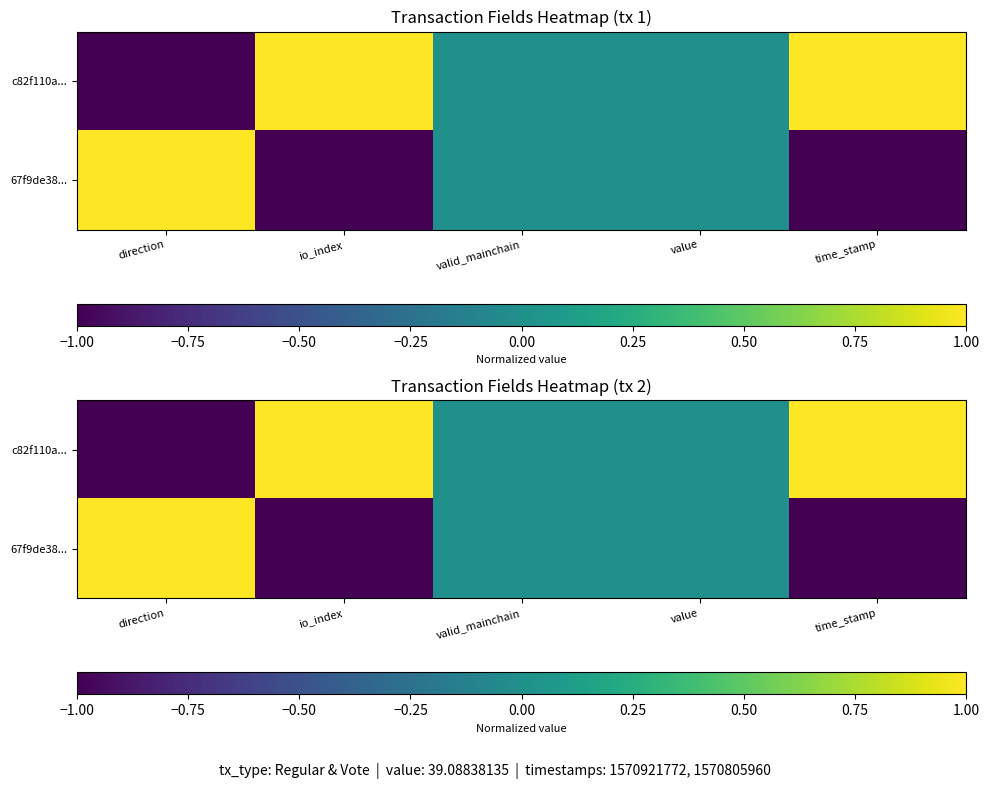

What is the smallest value displayed?

-1